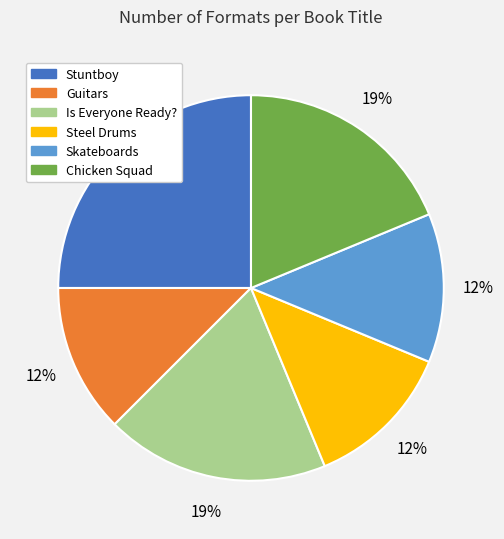

Is the sum of Is Everyone Ready? and Guitars greater than half?

No